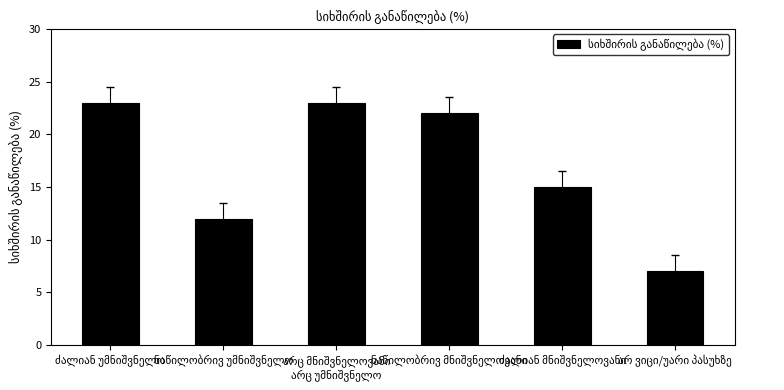

Reading left to right, transcribe all the data shown in this chart.

23	12	23	22	15	7